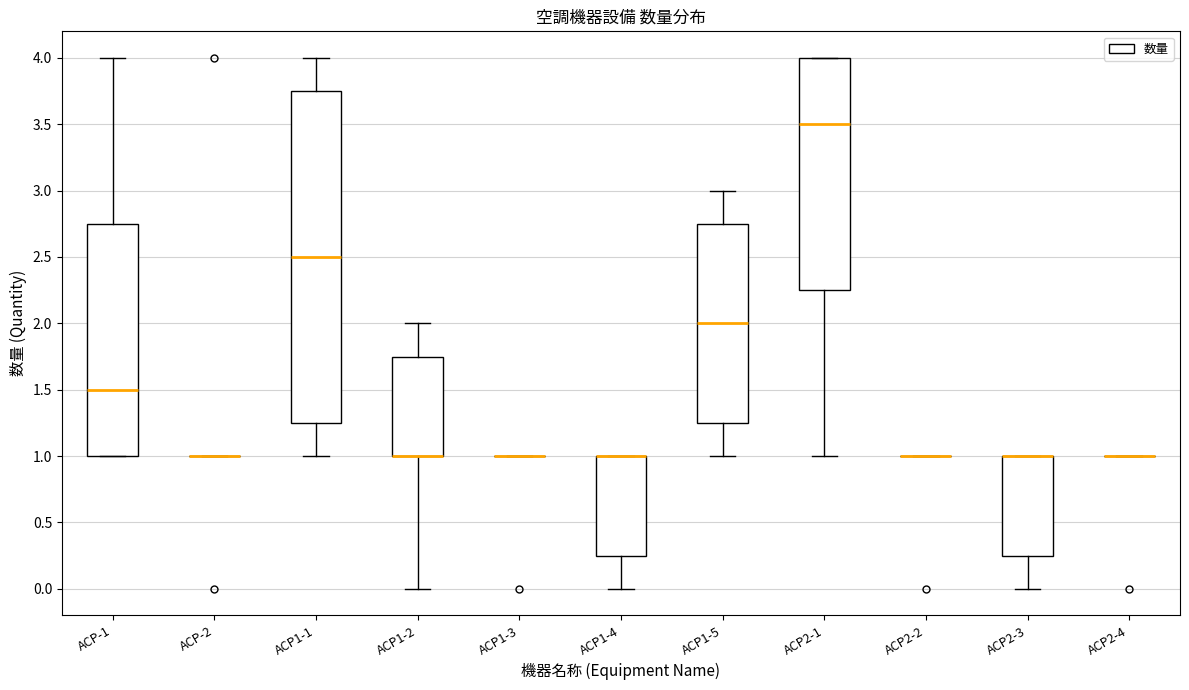

Reading left to right, transcribe this box plot: for each box, give where its median line is, the range the box spans, and where its two whiskers end, as read against the y-axis. The values are not printed on the chart, so give them approximately, as read against the axis.

ACP-1: median 1.50, box 1.00 to 2.75, whiskers 1.00 to 4.00
ACP-2: box collapsed to a line at 1.00, whiskers 1.00 to 1.00
ACP1-1: median 2.50, box 1.25 to 3.75, whiskers 1.00 to 4.00
ACP1-2: median 1.00 (drawn on the box's lower edge), box 1.00 to 1.75, whiskers 0.00 to 2.00
ACP1-3: box collapsed to a line at 1.00, whiskers 1.00 to 1.00
ACP1-4: median 1.00 (drawn on the box's upper edge), box 0.25 to 1.00, whiskers 0.00 to 1.00
ACP1-5: median 2.00, box 1.25 to 2.75, whiskers 1.00 to 3.00
ACP2-1: median 3.50, box 2.25 to 4.00, whiskers 1.00 to 4.00
ACP2-2: box collapsed to a line at 1.00, whiskers 1.00 to 1.00
ACP2-3: median 1.00 (drawn on the box's upper edge), box 0.25 to 1.00, whiskers 0.00 to 1.00
ACP2-4: box collapsed to a line at 1.00, whiskers 1.00 to 1.00